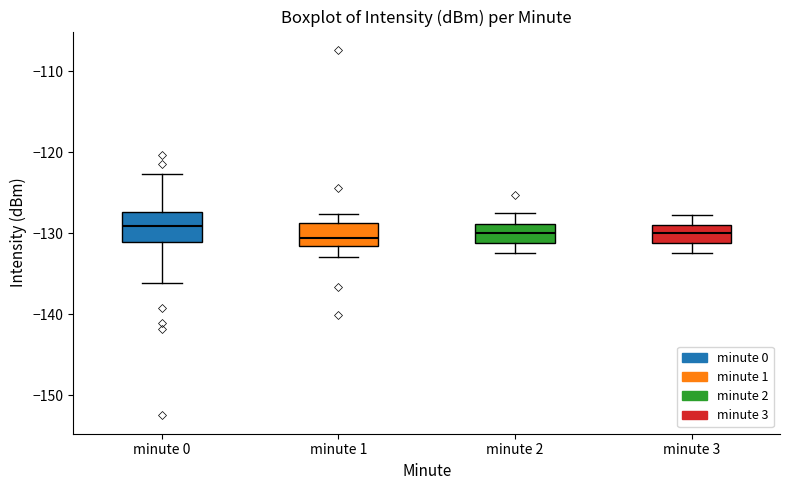

Where does the lower whisker of the box for minute 0 end on the y-axis? The values are not printed on the chart, so give them approximately, as read against the axis.

-136